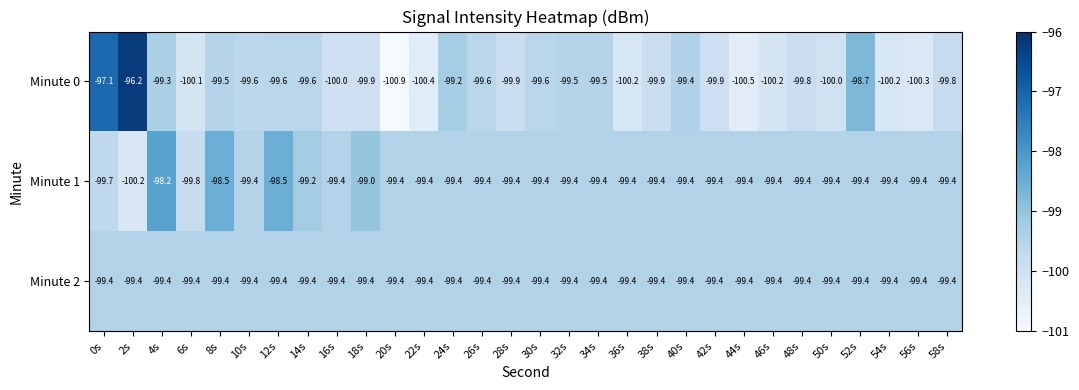

What is the smallest value displayed?

-100.9